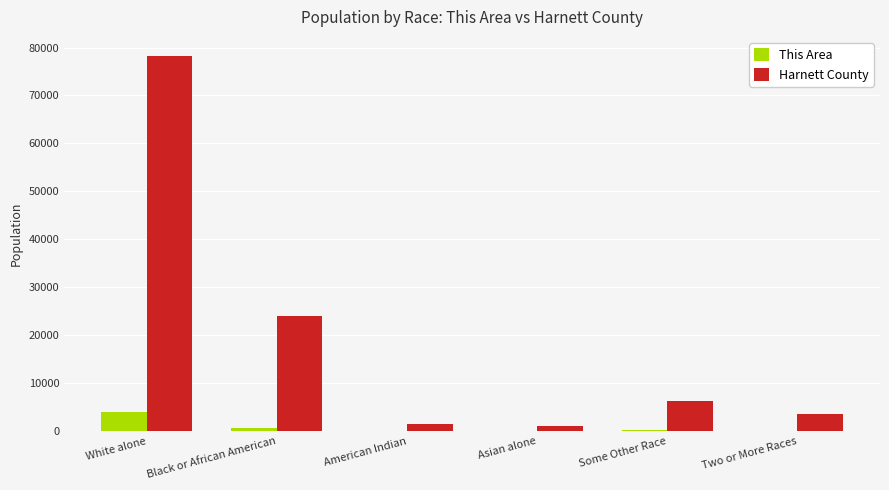

At which label does This Area first exceed 219?

White alone